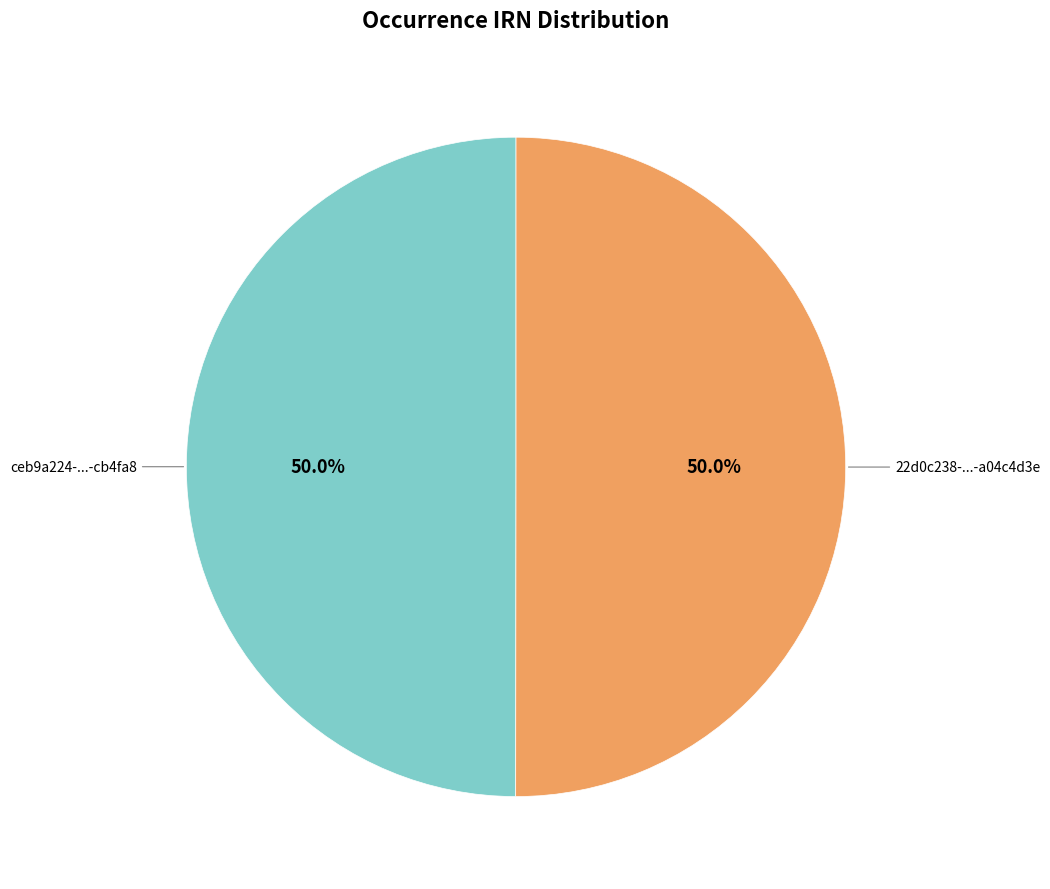

How many segments does this pie chart have?

2